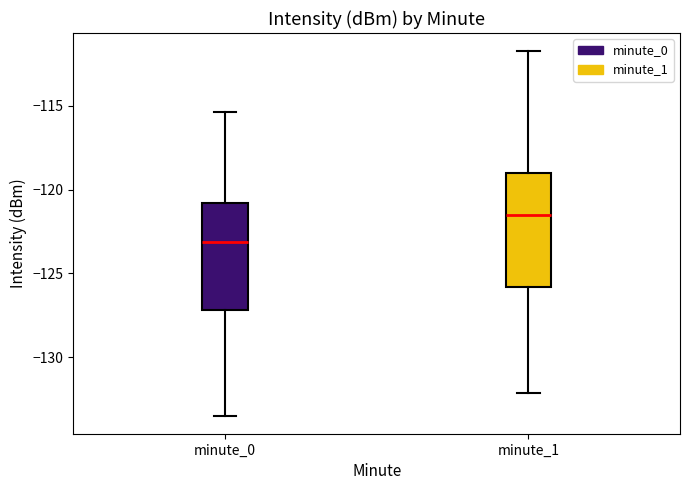

Which box has the lowest median line?

minute_0